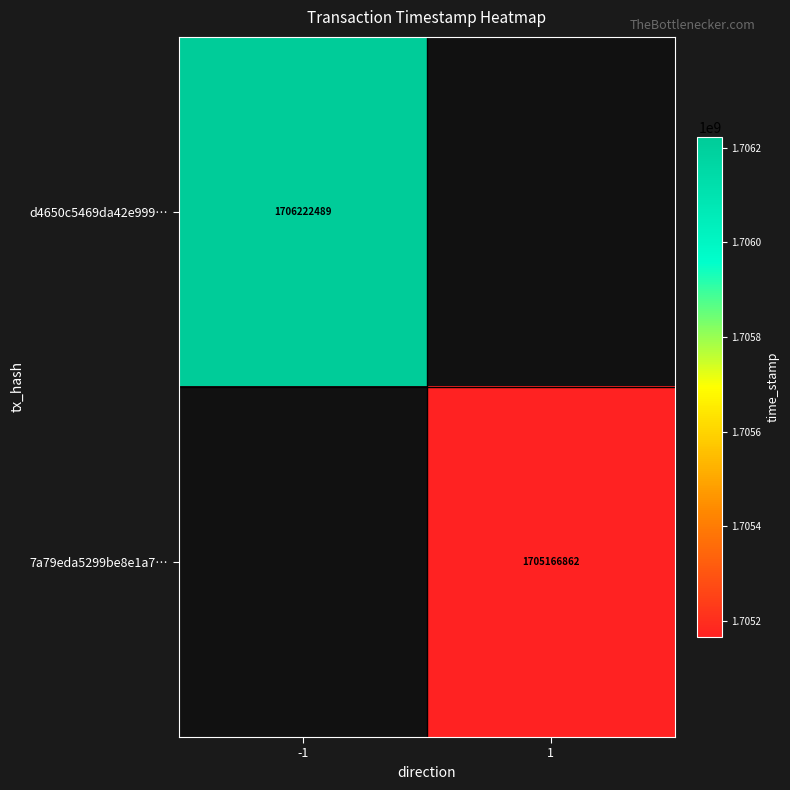

The value of 7a79eda5299be8e1a7… at 1 is 1705166862. True or false?

True